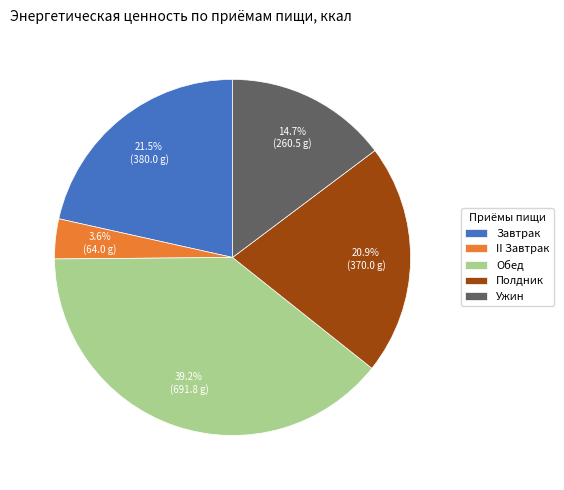

Rank the categories by value from lowest to highest.

II Завтрак, Ужин, Полдник, Завтрак, Обед